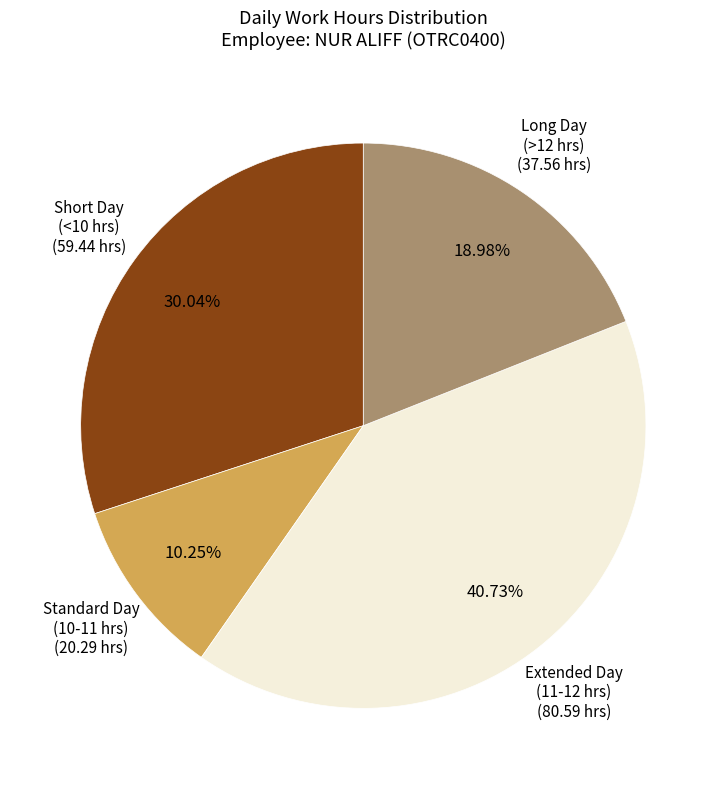

Does any single category account for the majority?

No